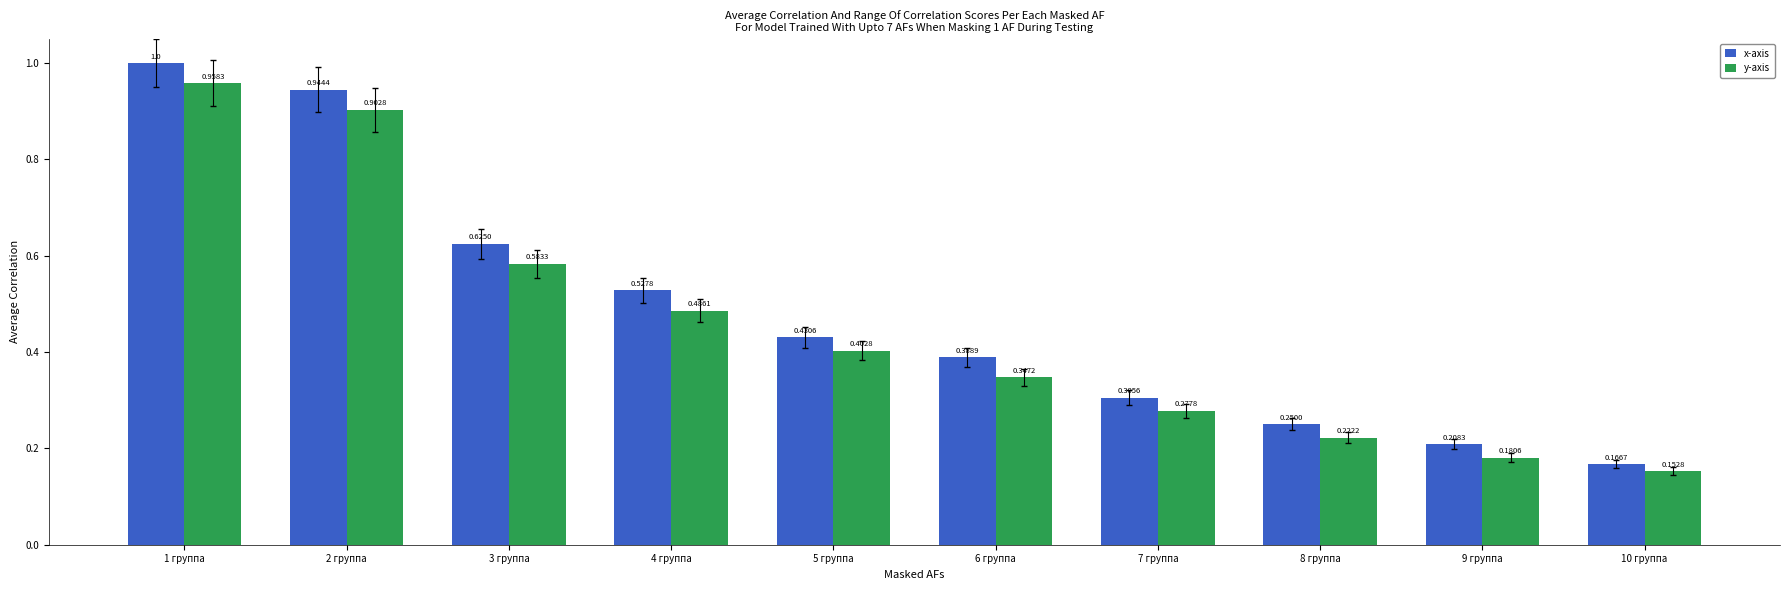

Rank the series by their maximum value, from highest to lowest.

x-axis, y-axis